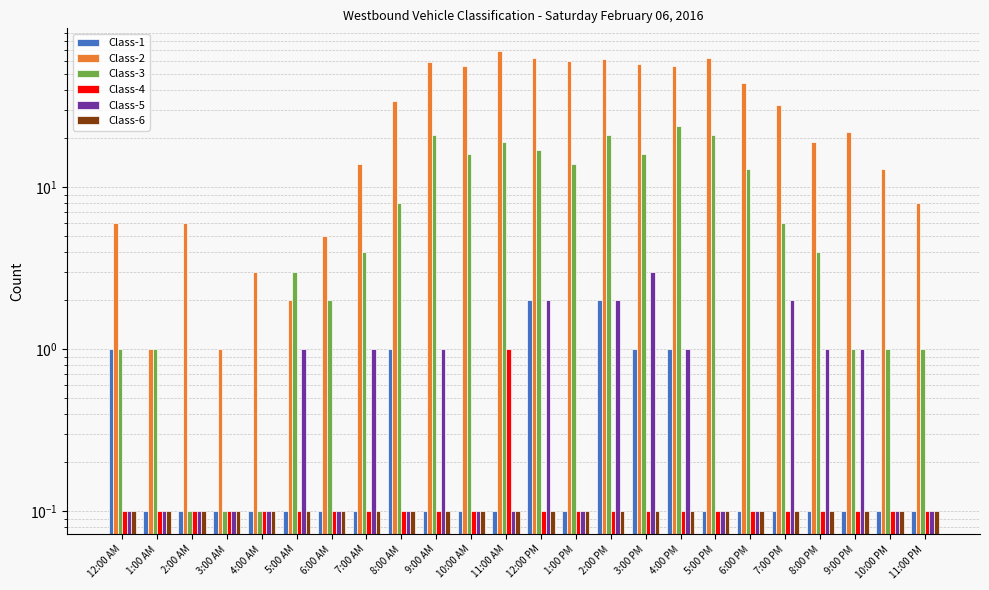

List the series in order of their peak value, lowest first.

Class-6, Class-4, Class-1, Class-5, Class-3, Class-2